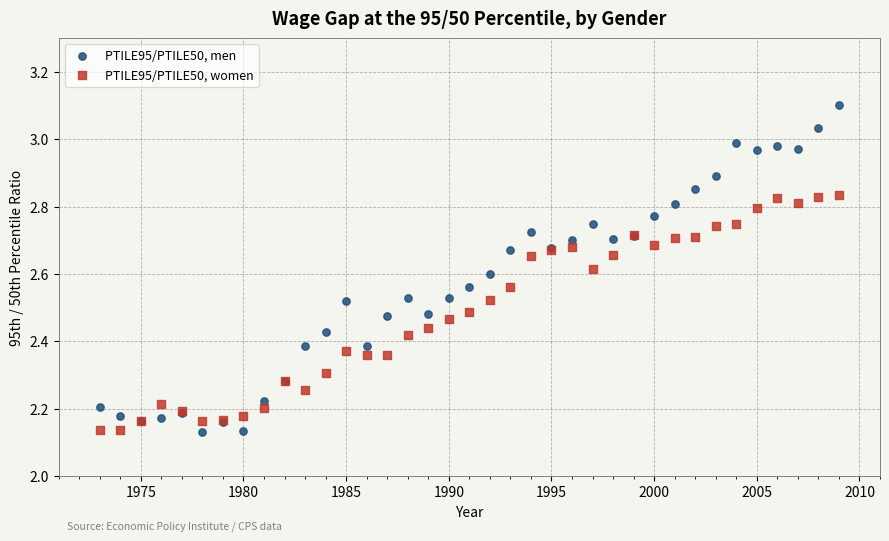

What is the X range (max minus min) for the scatter plot?

36.0